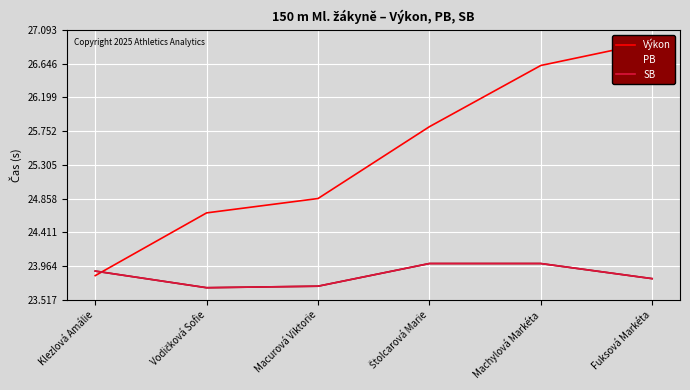

Where do SB and Výkon first cross each other?

Klezlová Amálie and Vodičková Sofie